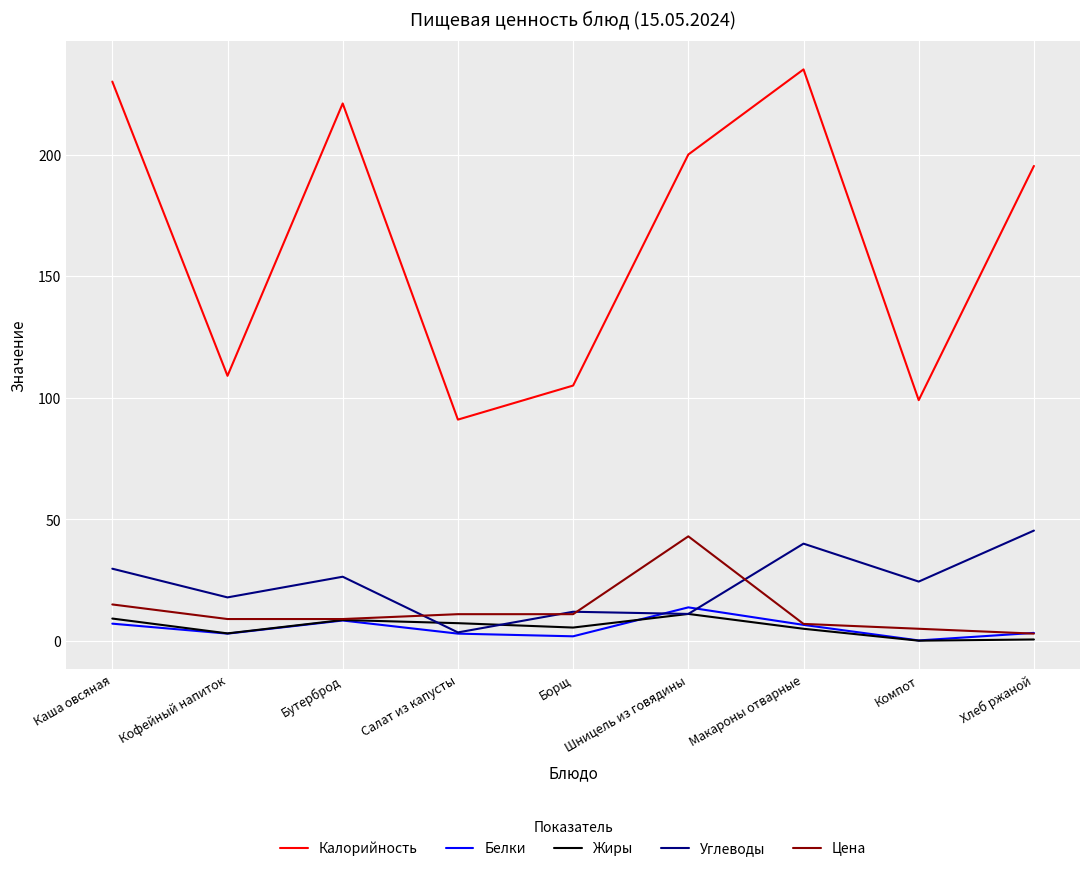

What is the maximum value shown in the chart?

235.0